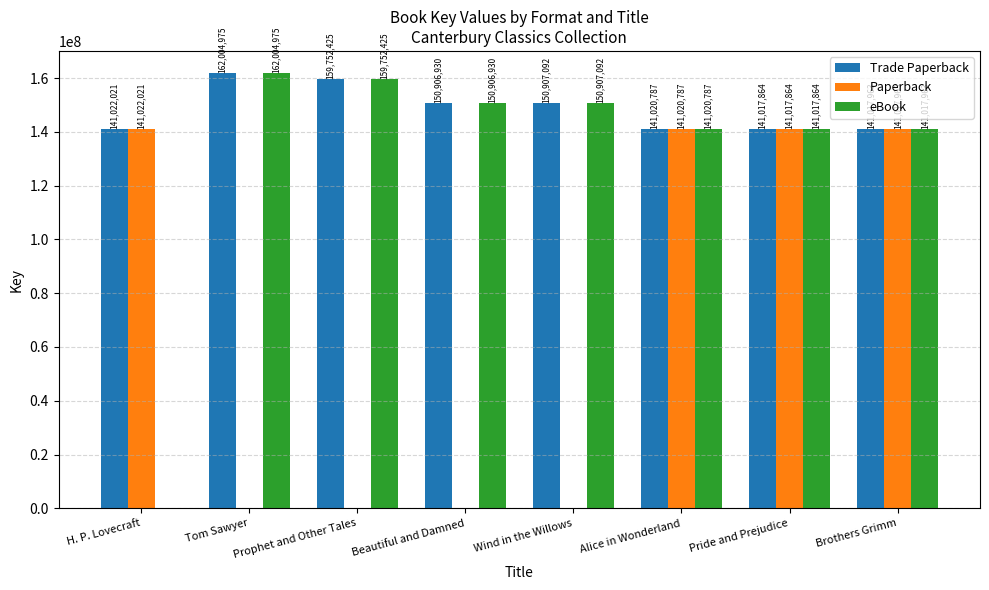

The value of eBook at Beautiful and Damned is 150906930. True or false?

True